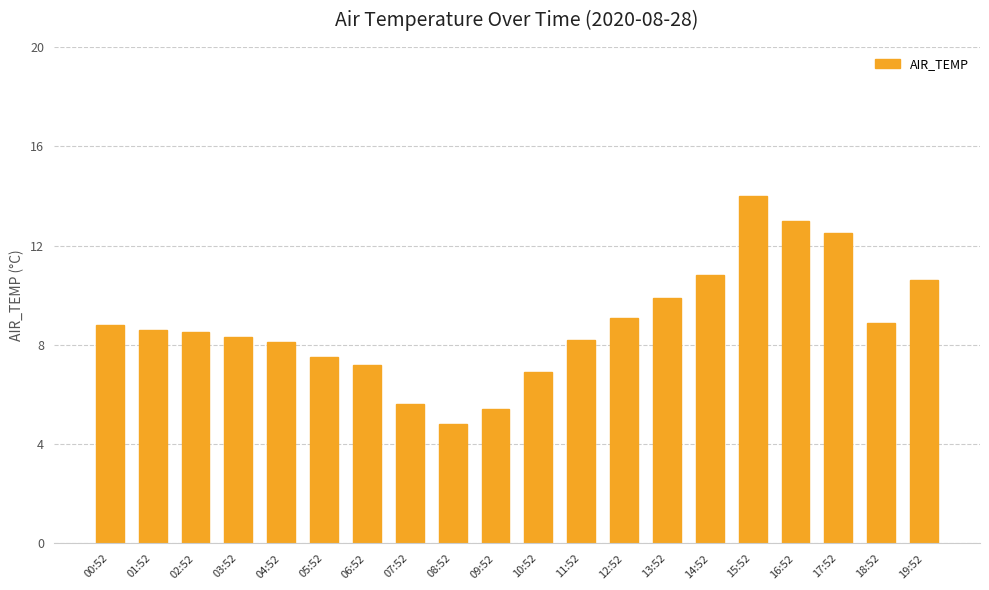

What position from the left is 07:52?

8